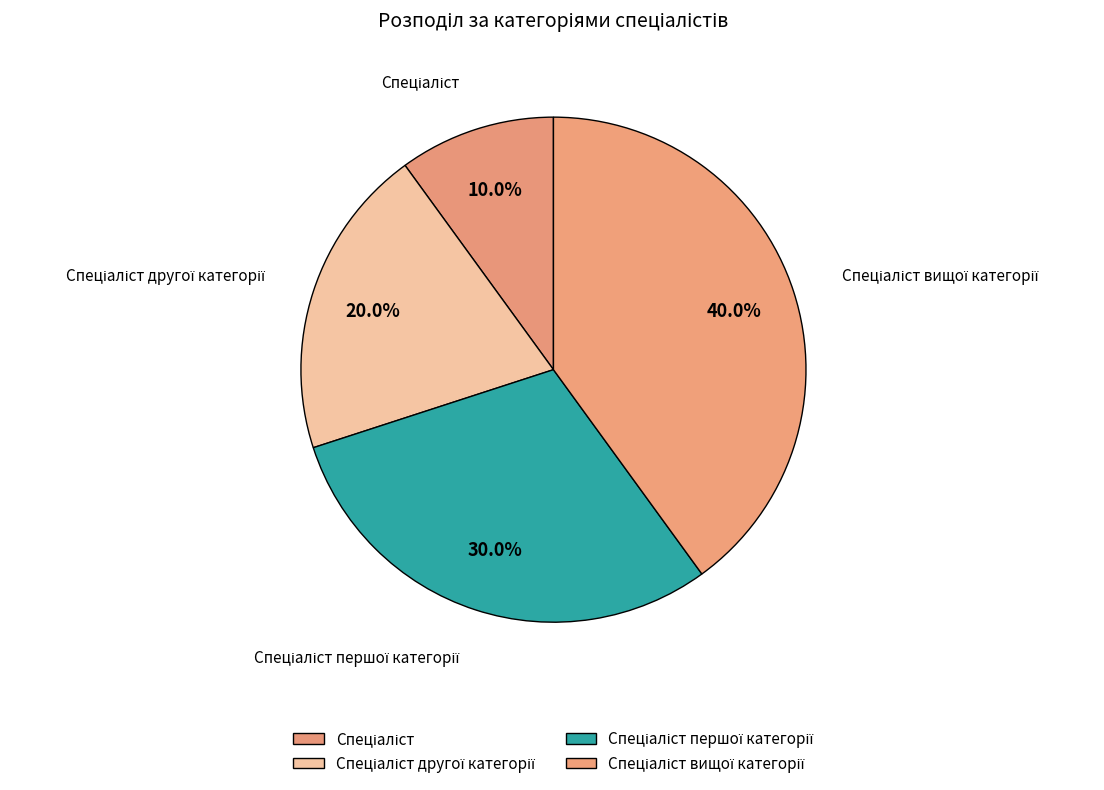

Is there a majority slice in this chart?

No